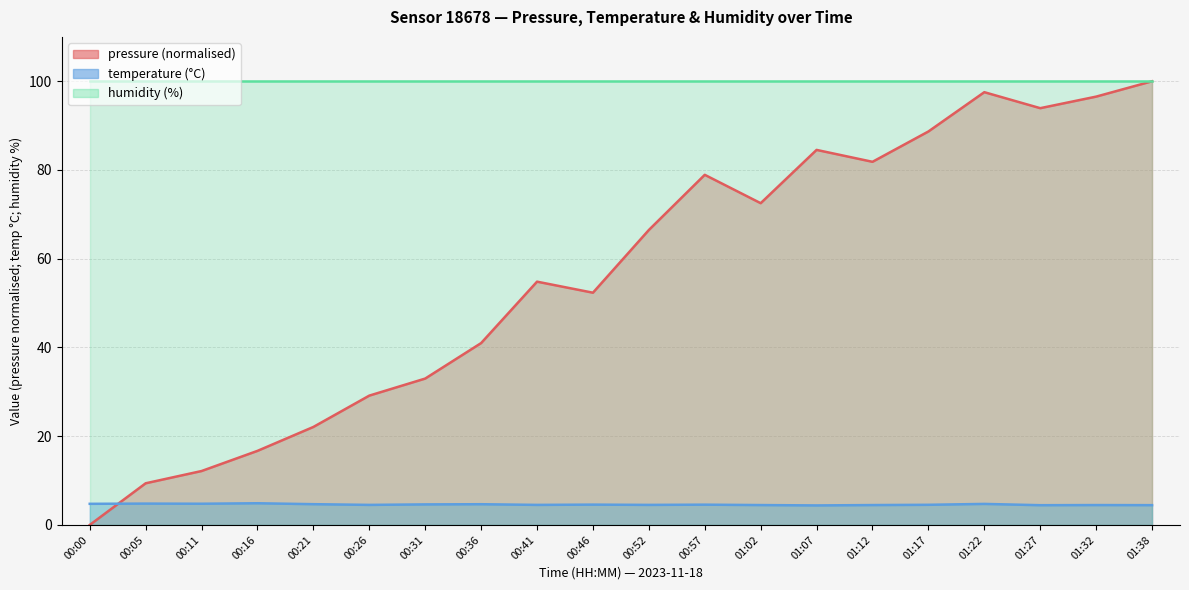

What position from the left is 00:41?

9